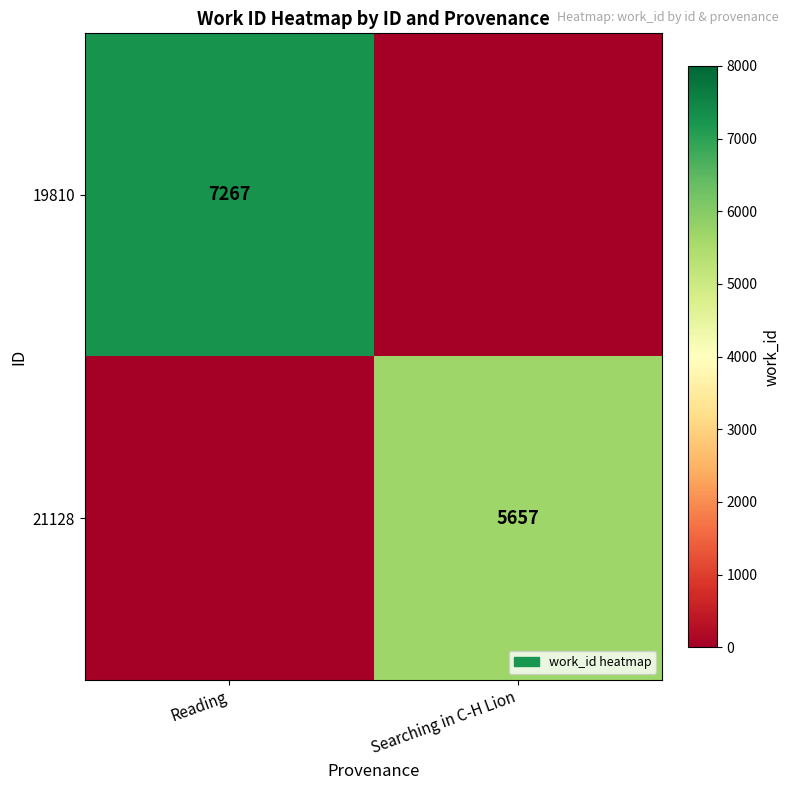

The value of 21128 at Searching in C-H Lion is 5657. True or false?

True